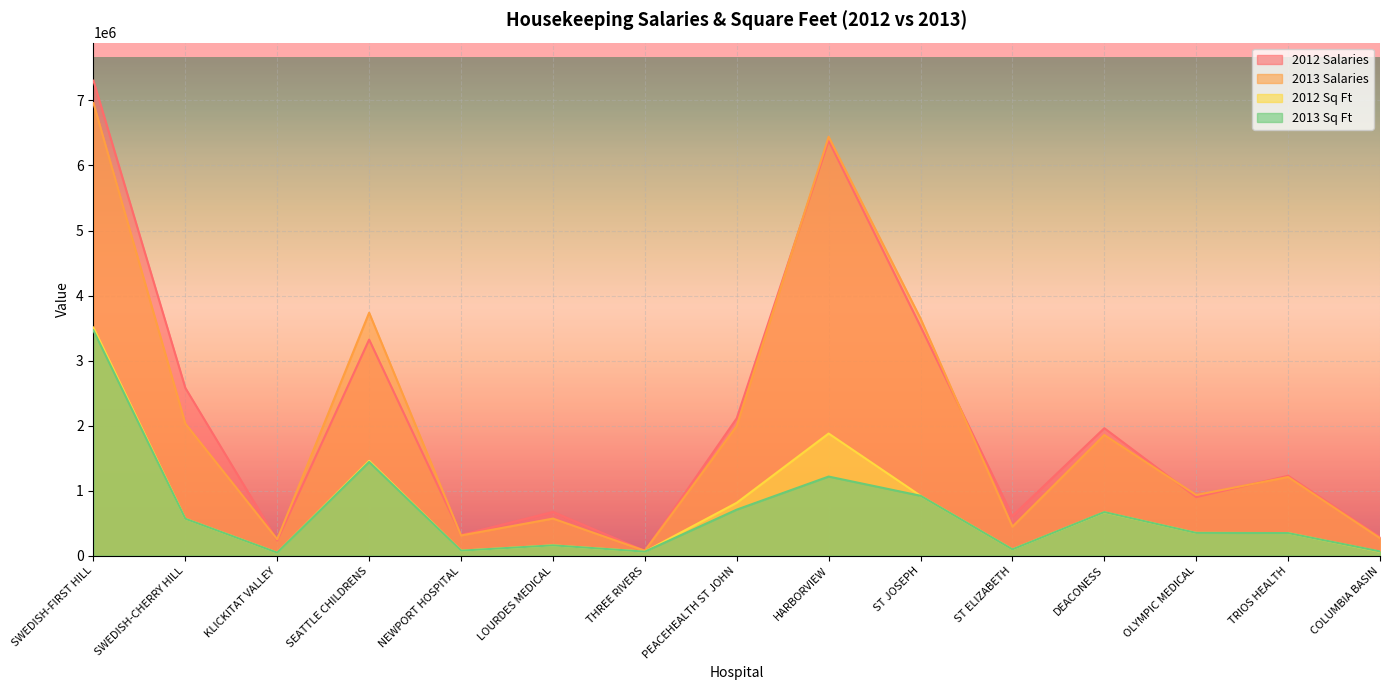

Reading left to right, extract all data points from this chart.

2012 Salaries: SWEDISH-FIRST HILL=7304398	SWEDISH-CHERRY HILL=2579286	KLICKITAT VALLEY=233441	SEATTLE CHILDRENS=3322749	NEWPORT HOSPITAL=318768	LOURDES MEDICAL=673009	THREE RIVERS=74540	PEACEHEALTH ST JOHN=2112699	HARBORVIEW=6381473	ST JOSEPH=3525501	ST ELIZABETH=609745	DEACONESS=1960199	OLYMPIC MEDICAL=900995	TRIOS HEALTH=1229355	COLUMBIA BASIN=287497
2013 Salaries: SWEDISH-FIRST HILL=6959497	SWEDISH-CHERRY HILL=2030489	KLICKITAT VALLEY=251781	SEATTLE CHILDRENS=3735558	NEWPORT HOSPITAL=311372	LOURDES MEDICAL=570670	THREE RIVERS=76331	PEACEHEALTH ST JOHN=1994297	HARBORVIEW=6441393	ST JOSEPH=3646752	ST ELIZABETH=445865	DEACONESS=1856083	OLYMPIC MEDICAL=933318	TRIOS HEALTH=1209664	COLUMBIA BASIN=269411
2012 Sq Ft: SWEDISH-FIRST HILL=3508367	SWEDISH-CHERRY HILL=568261	KLICKITAT VALLEY=47000	SEATTLE CHILDRENS=1458939	NEWPORT HOSPITAL=77994	LOURDES MEDICAL=159228	THREE RIVERS=62504	PEACEHEALTH ST JOHN=813528	HARBORVIEW=1878667	ST JOSEPH=921785	ST ELIZABETH=97695	DEACONESS=668517	OLYMPIC MEDICAL=350970	TRIOS HEALTH=347983	COLUMBIA BASIN=61728
2013 Sq Ft: SWEDISH-FIRST HILL=3463143	SWEDISH-CHERRY HILL=568261	KLICKITAT VALLEY=47000	SEATTLE CHILDRENS=1441735	NEWPORT HOSPITAL=77994	LOURDES MEDICAL=159228	THREE RIVERS=62504	PEACEHEALTH ST JOHN=708498	HARBORVIEW=1216879	ST JOSEPH=921785	ST ELIZABETH=97695	DEACONESS=670560	OLYMPIC MEDICAL=350970	TRIOS HEALTH=347983	COLUMBIA BASIN=65698